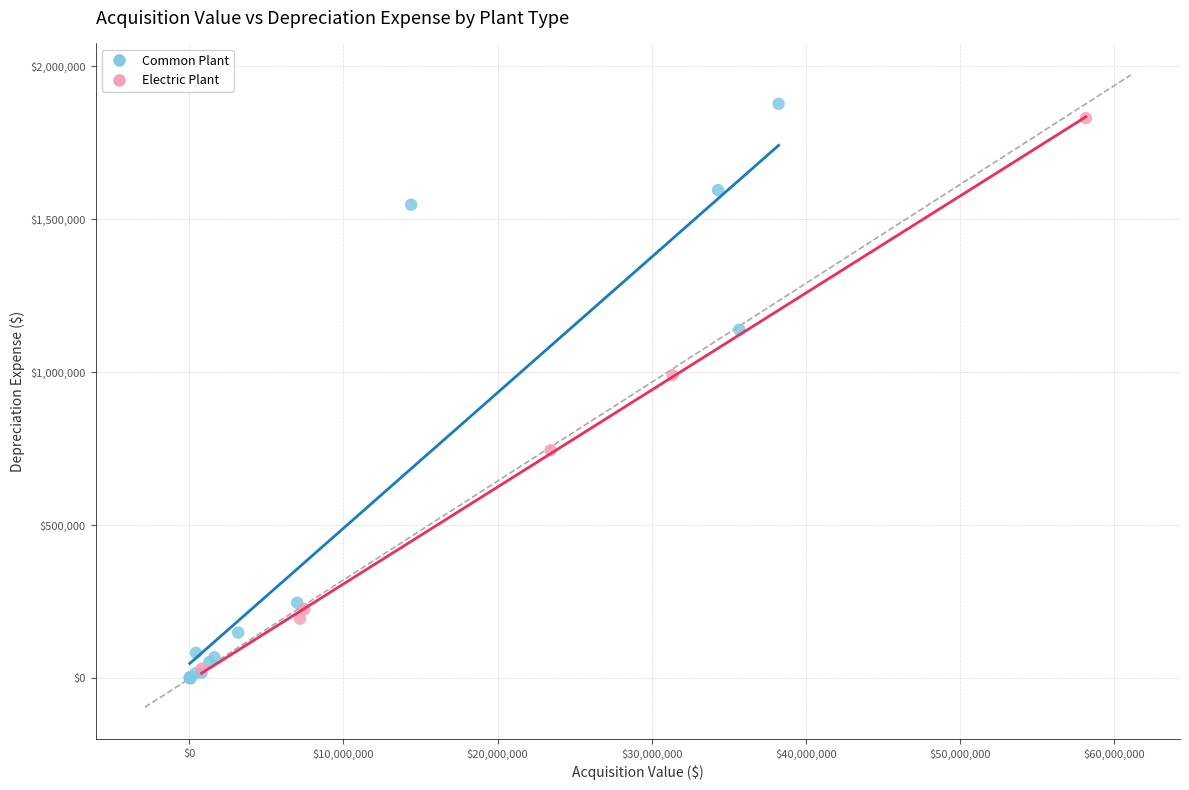

What are all the series names shown in the legend?

Common Plant, Electric Plant